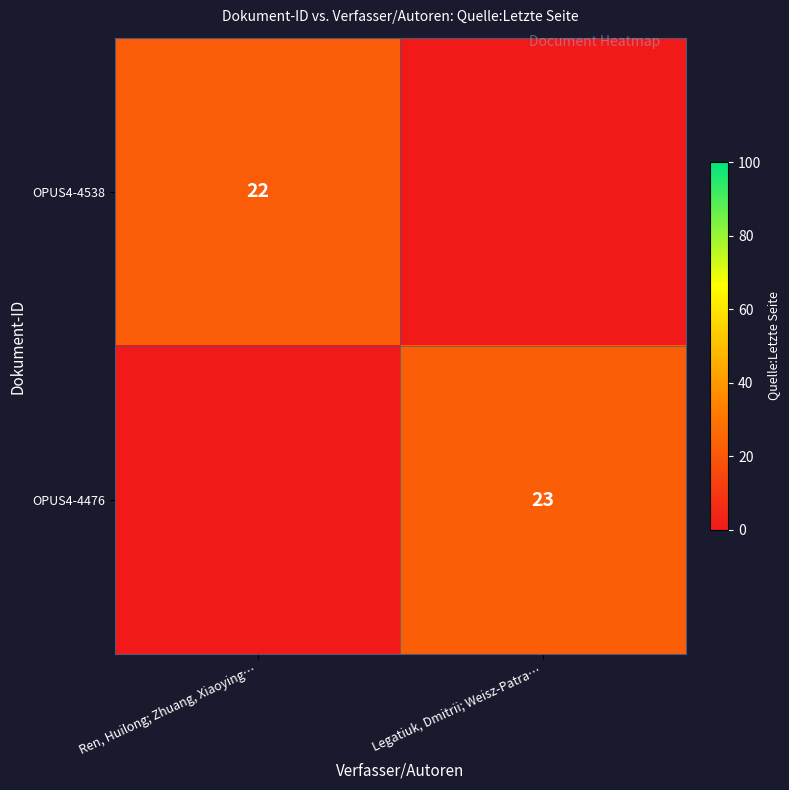

True or false: OPUS4-4476 has a value of 23 at Legatiuk, Dmitrii; Weisz-Patra….

True